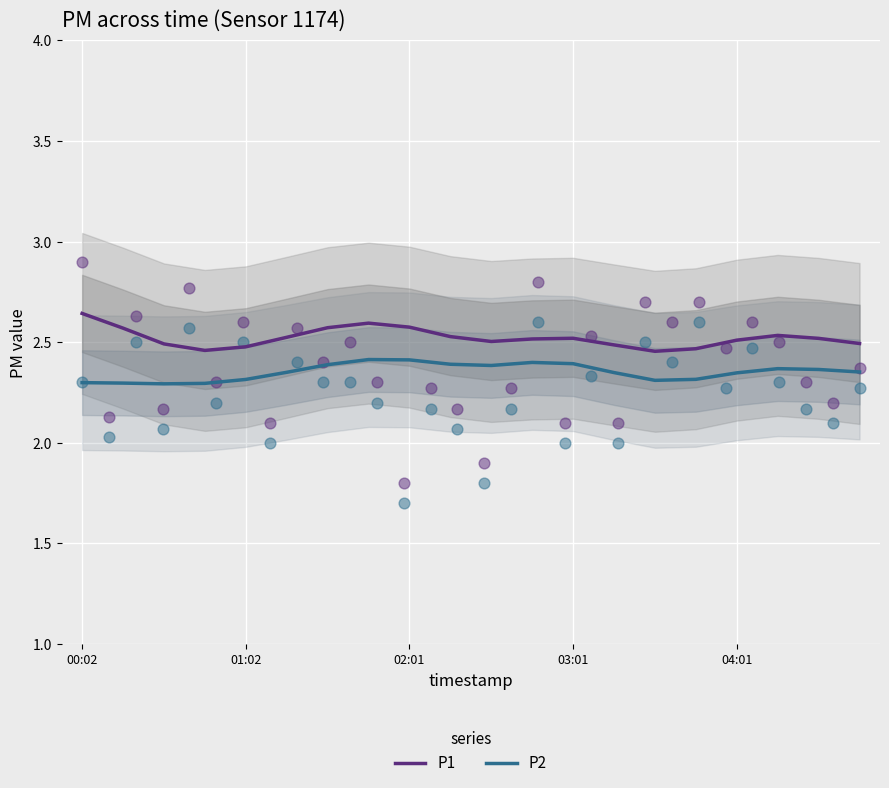

What are all the series names shown in the legend?

P1, P2